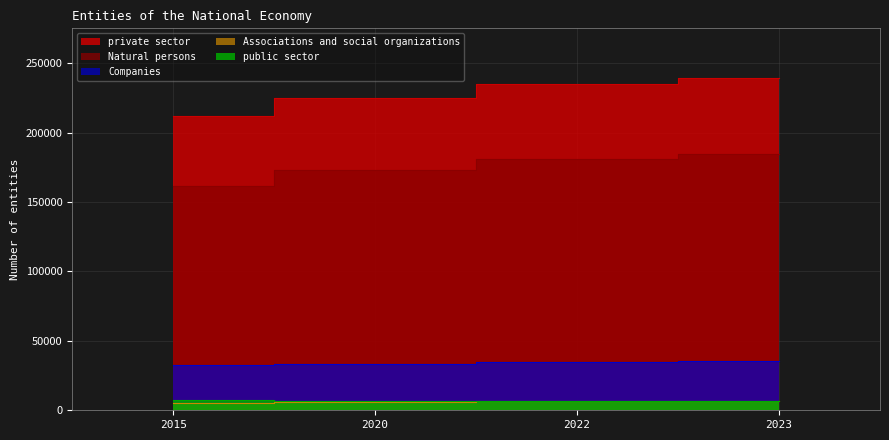

Which label corresponds to the smallest value in the chart?

2015